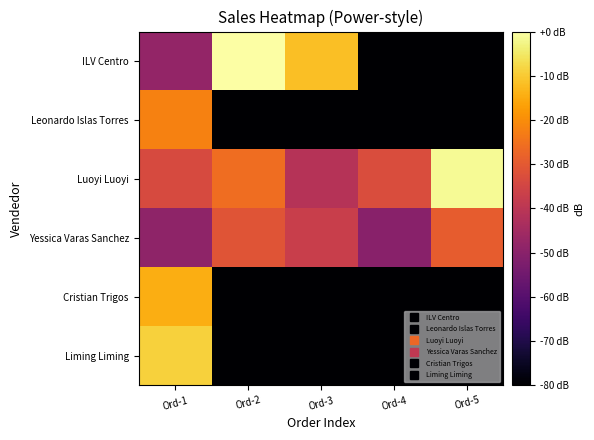

At which category is the sum across all series the highest?

Ord-1